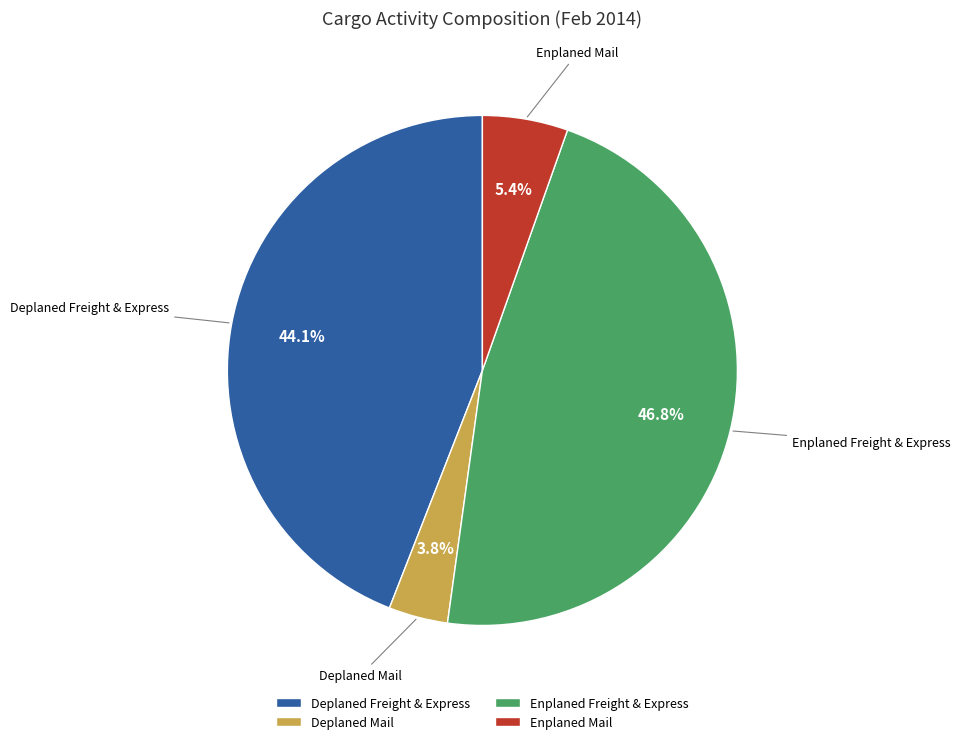

What is the largest slice in the pie chart?

Enplaned Freight & Express